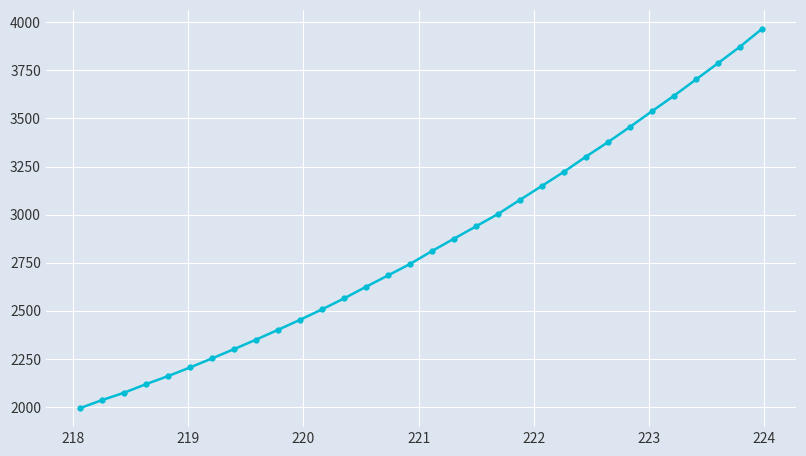

What is the difference between the second highest and second lowest values?

1836.9